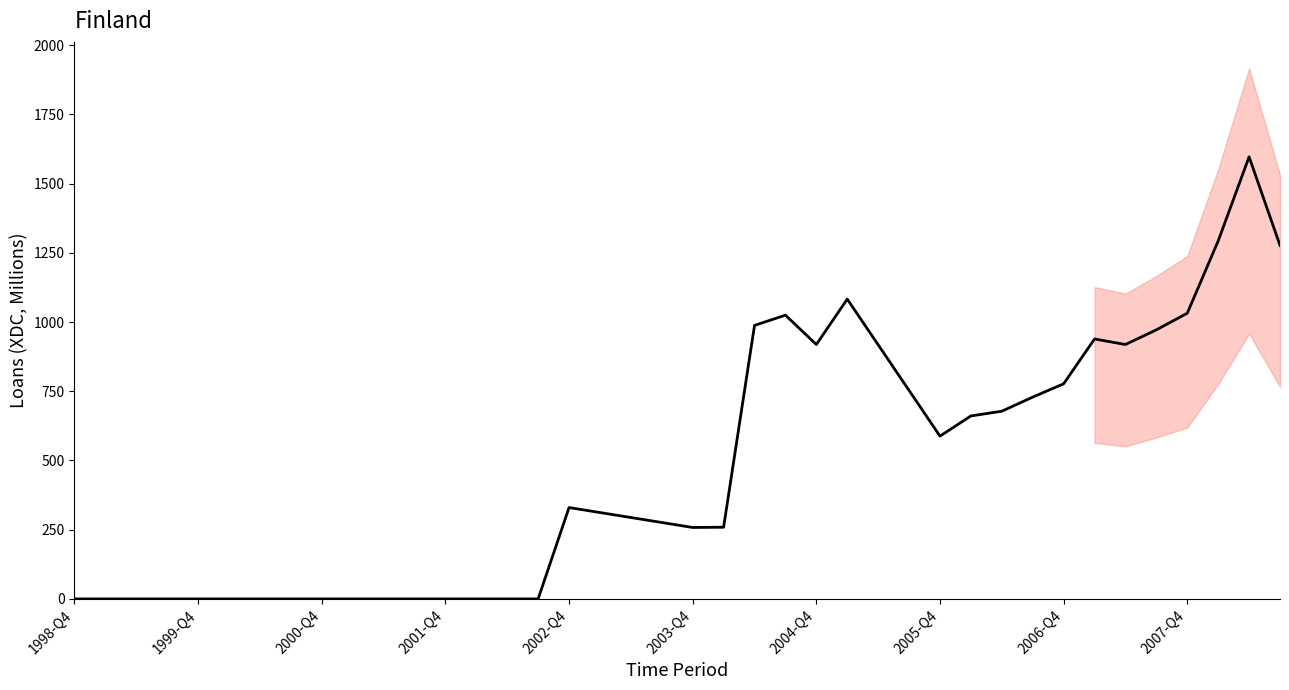

Reading left to right, list all the values displayed in this chart.

0	0	0	0	0	0	0	0	0	0	0	0	0	0	0	0	330	312	294	276	258	259	988	1025	919	1083	918	753	588	661	678	729	777	939	919	972	1032	1293	1597	1277